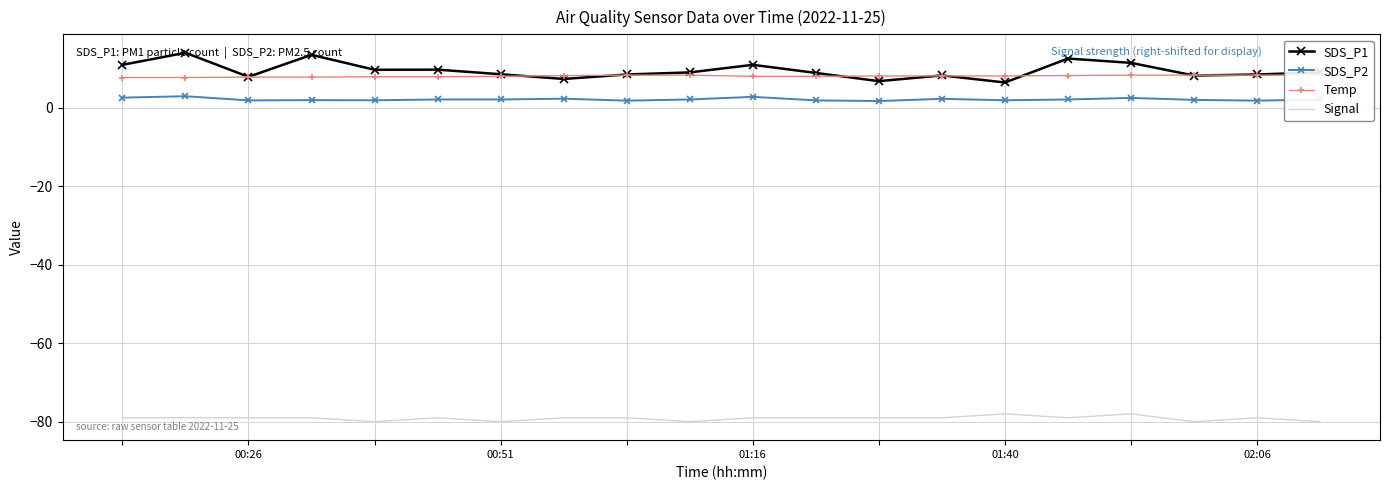

True or false: SDS_P2 and Signal cross at least once.

False